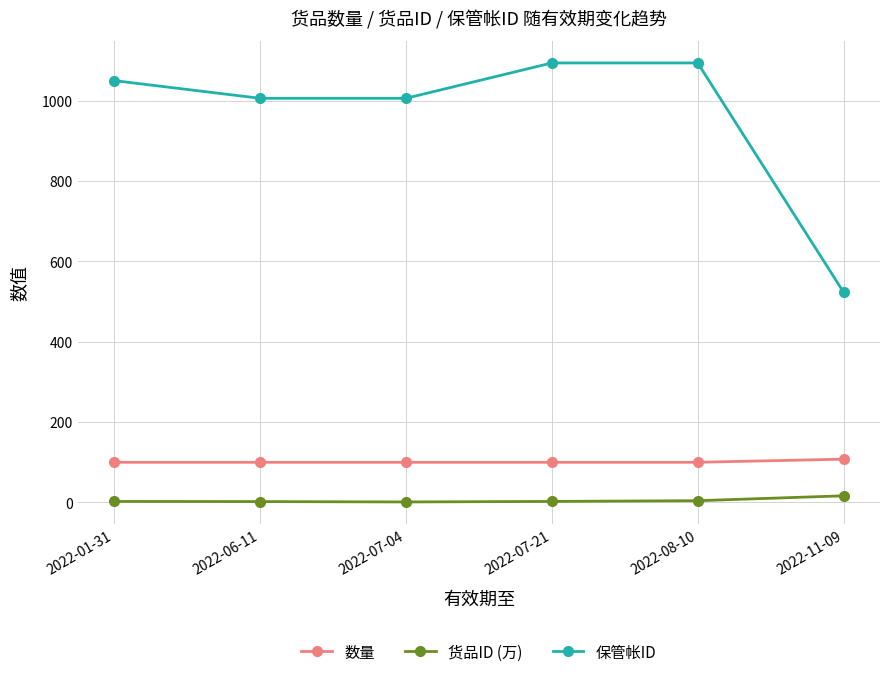

True or false: 保管帐ID has more than 1 points higher than both neighbors.

False